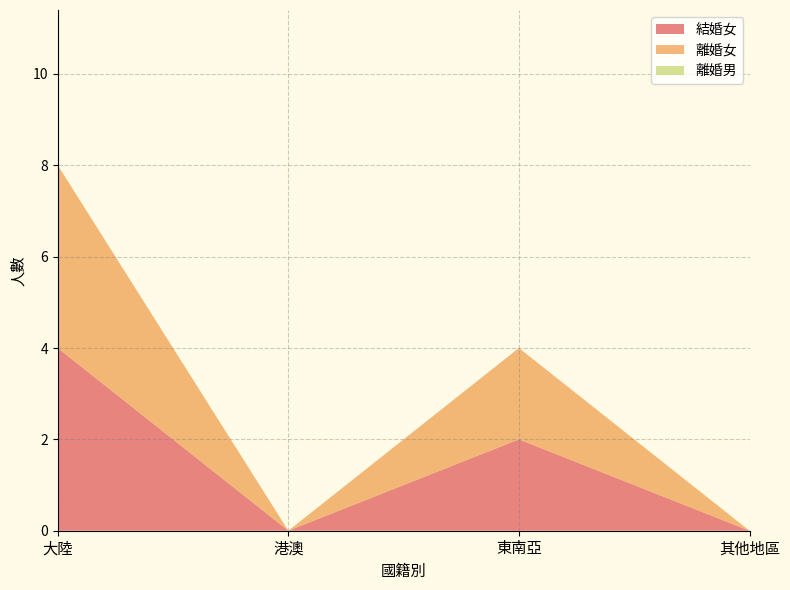

Reading left to right, transcribe all the data shown in this chart.

結婚女: 大陸=4	港澳=0	東南亞=2	其他地區=0
離婚女: 大陸=4	港澳=0	東南亞=2	其他地區=0
離婚男: 大陸=0	港澳=0	東南亞=0	其他地區=0